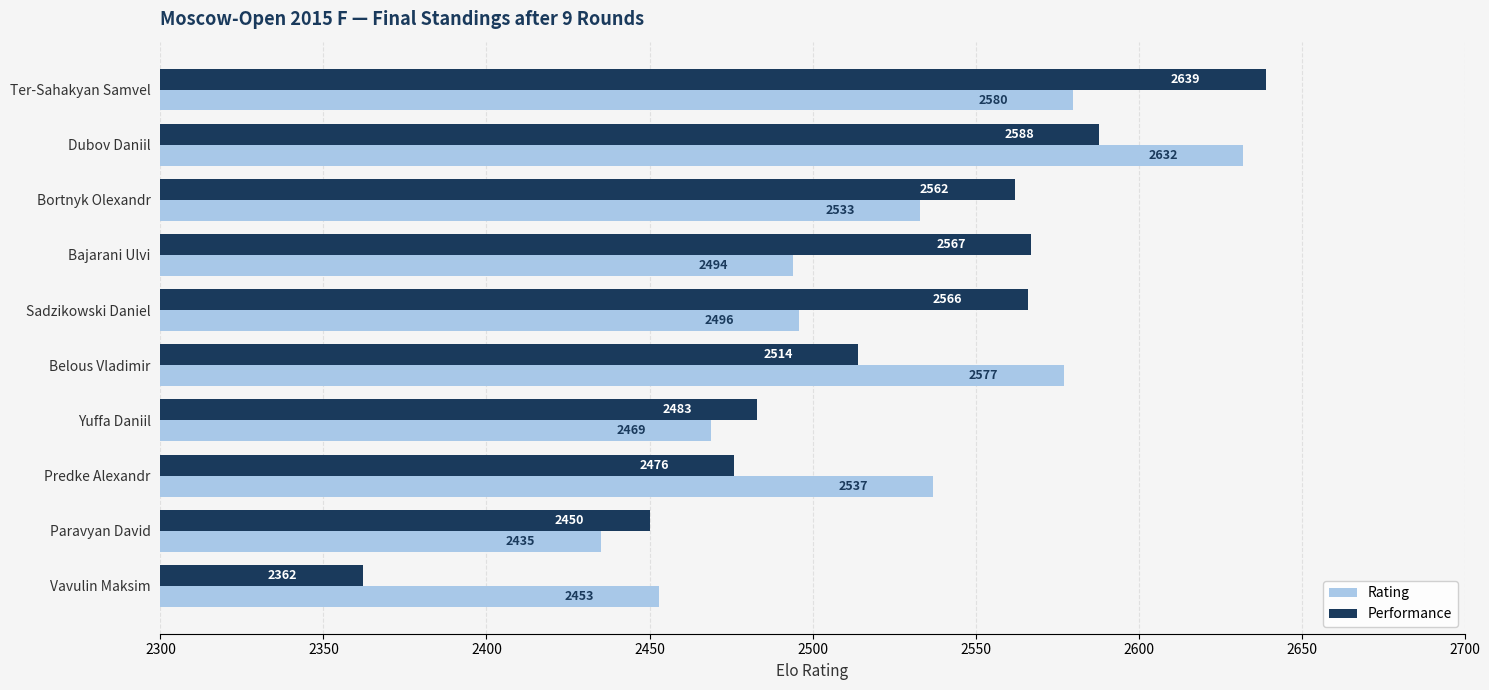

Which series has the largest total across all categories?

Performance